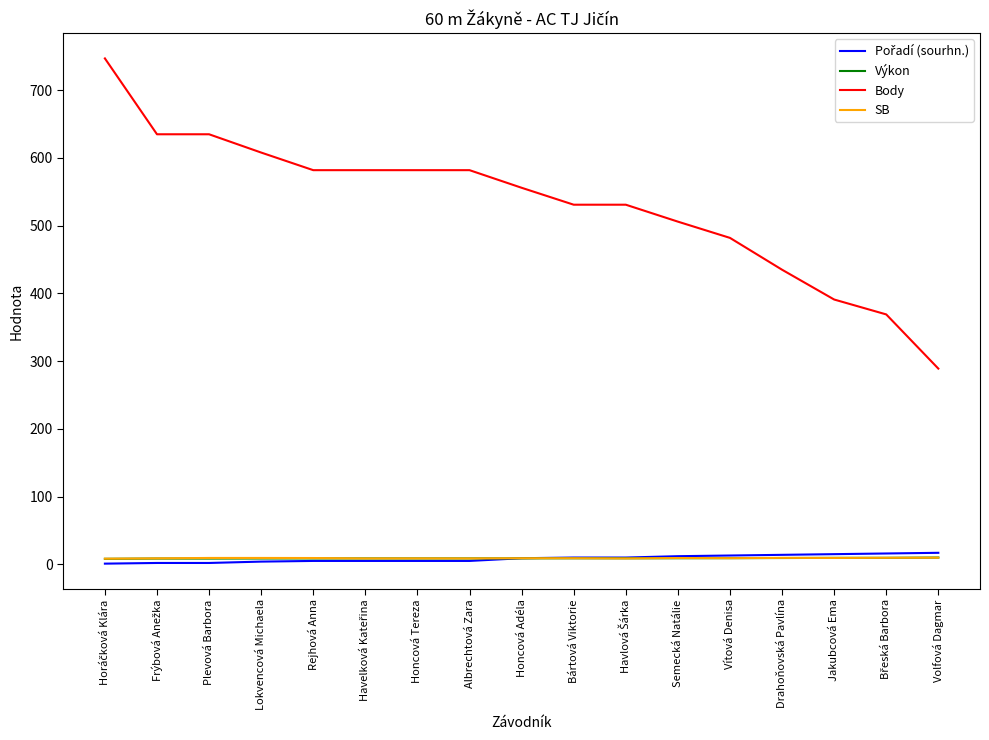

What is the sum of all Body values?

9043.0